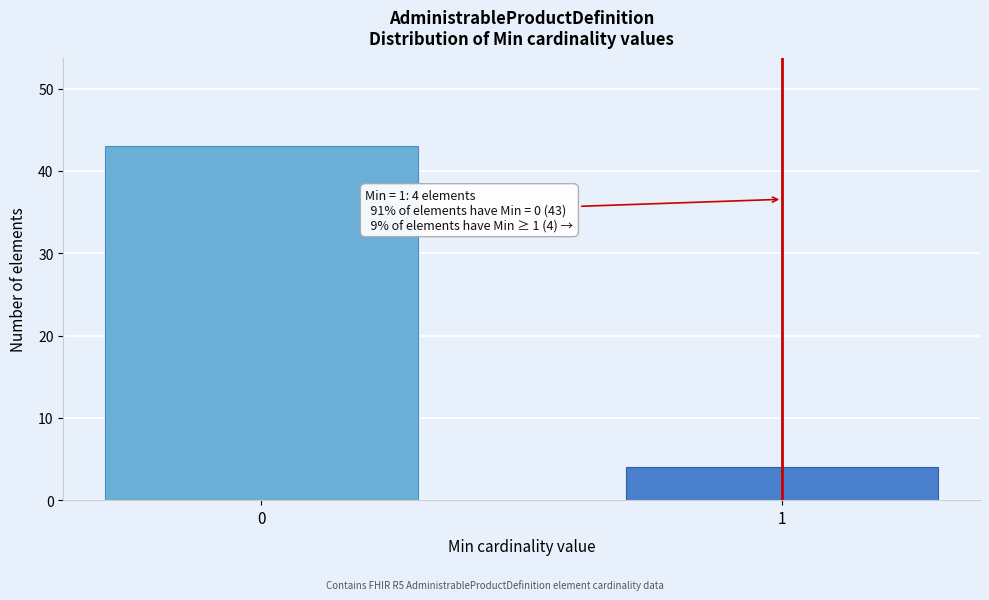

Reading left to right, transcribe all the data shown in this chart.

43	4